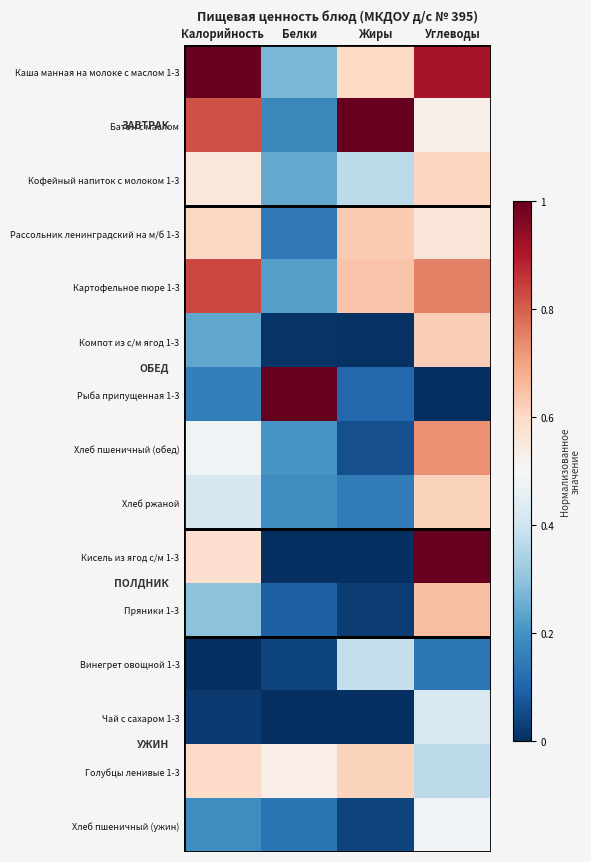

Which series has the widest spread of values?

Рыба припущенная 1-3